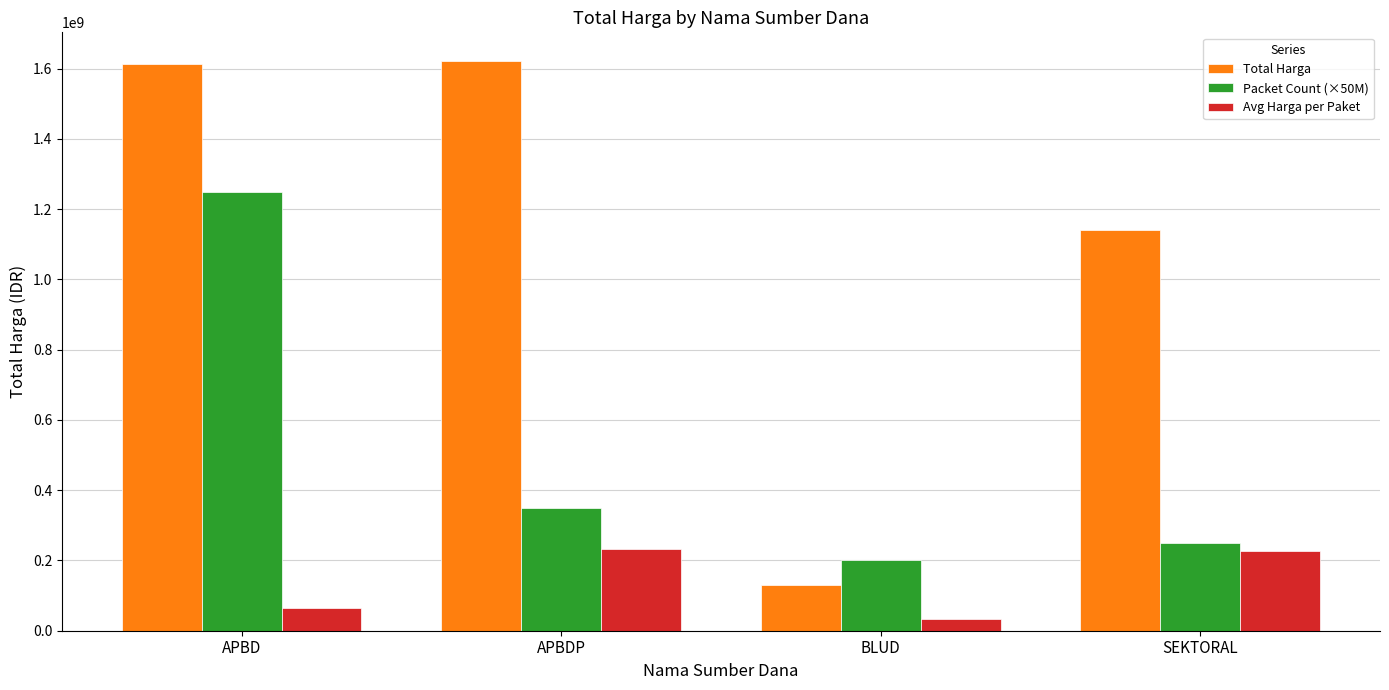

How many data points in Avg Harga per Paket are less than 227944356?

2